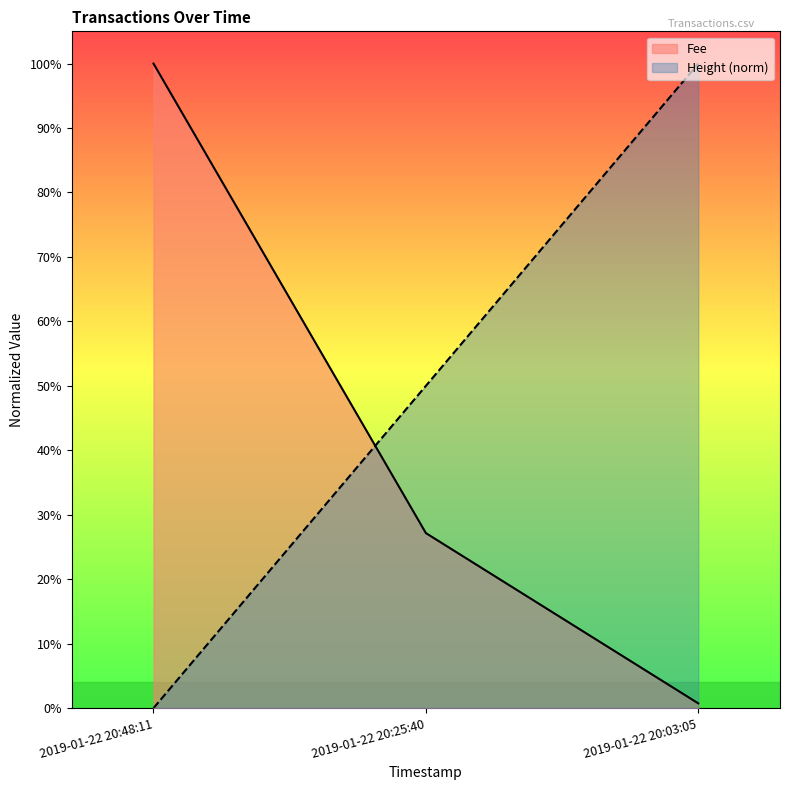

The chart shows a value of -0.7 at 2019-01-22 20:48:11. True or false?

False